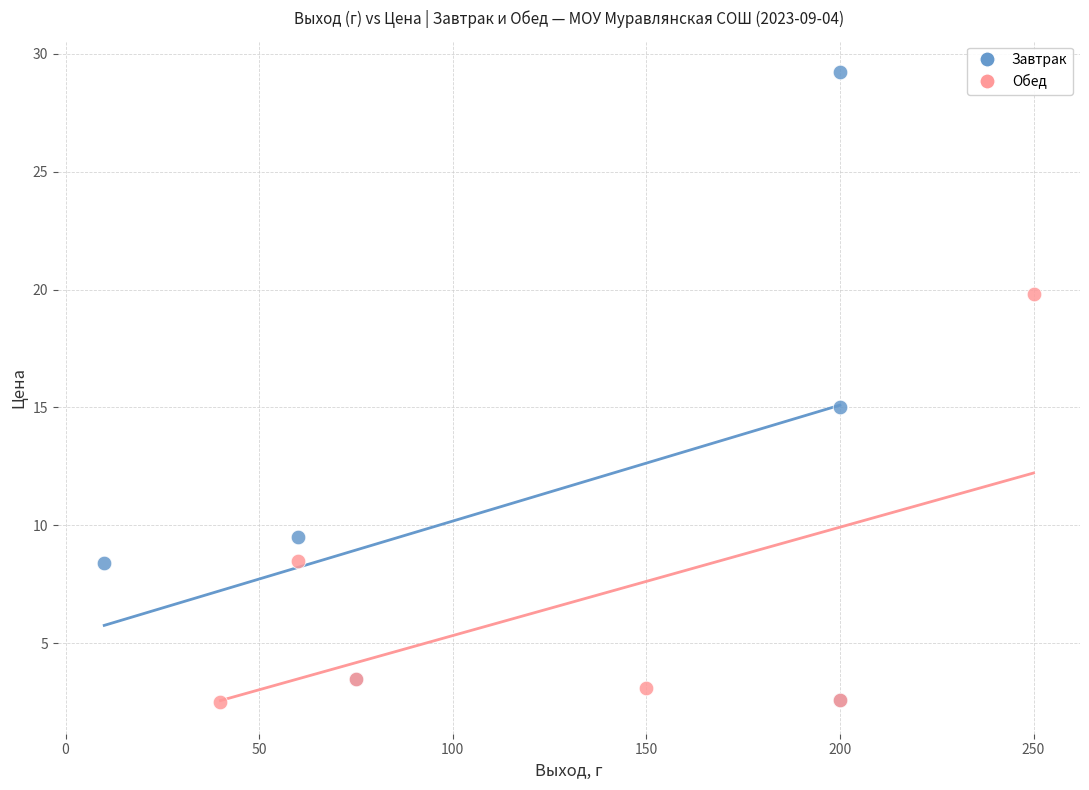

Which series contains the highest Y value?

Завтрак